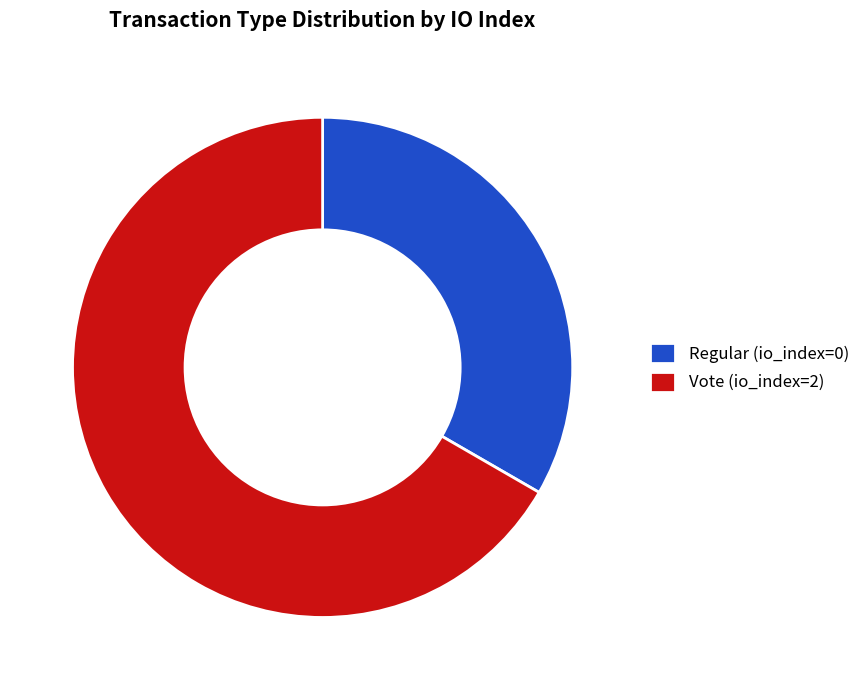

Is there any slice that represents more than half of the pie?

Yes